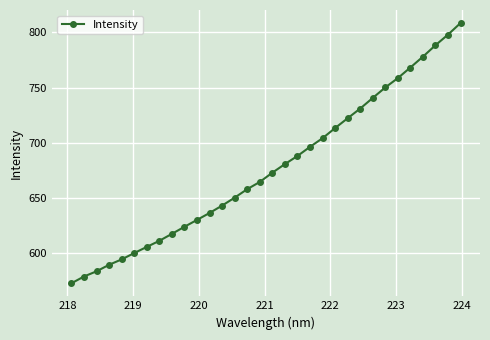

What is the average value?

676.6